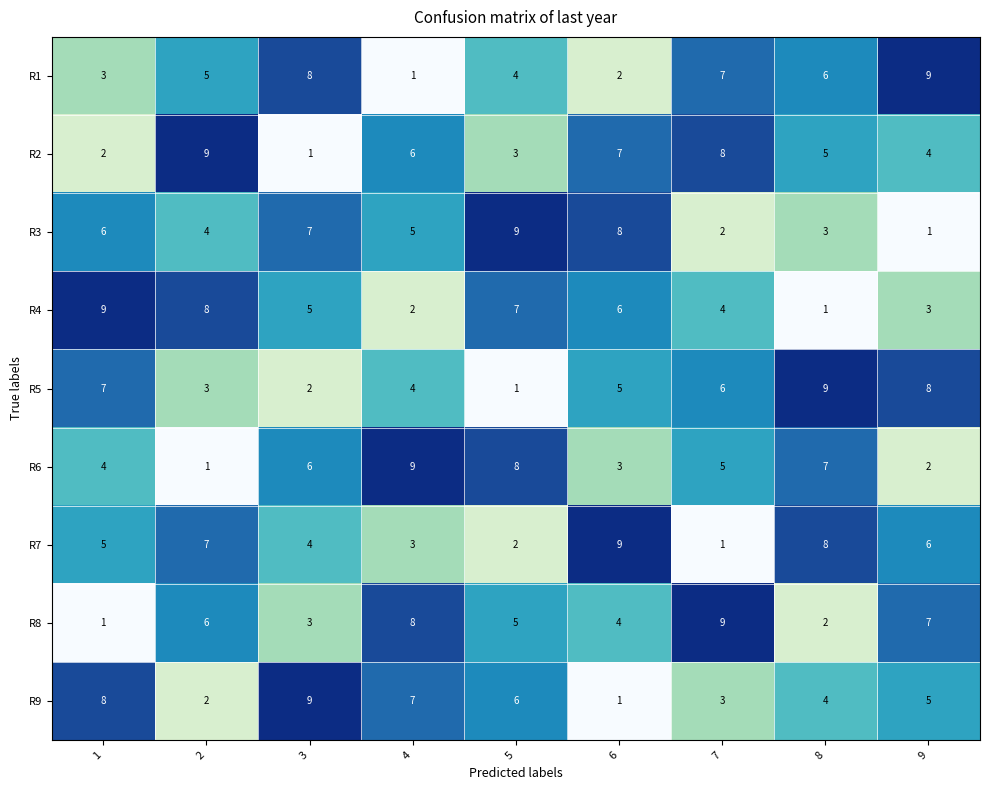

What value does the R4 series have at 2?

8